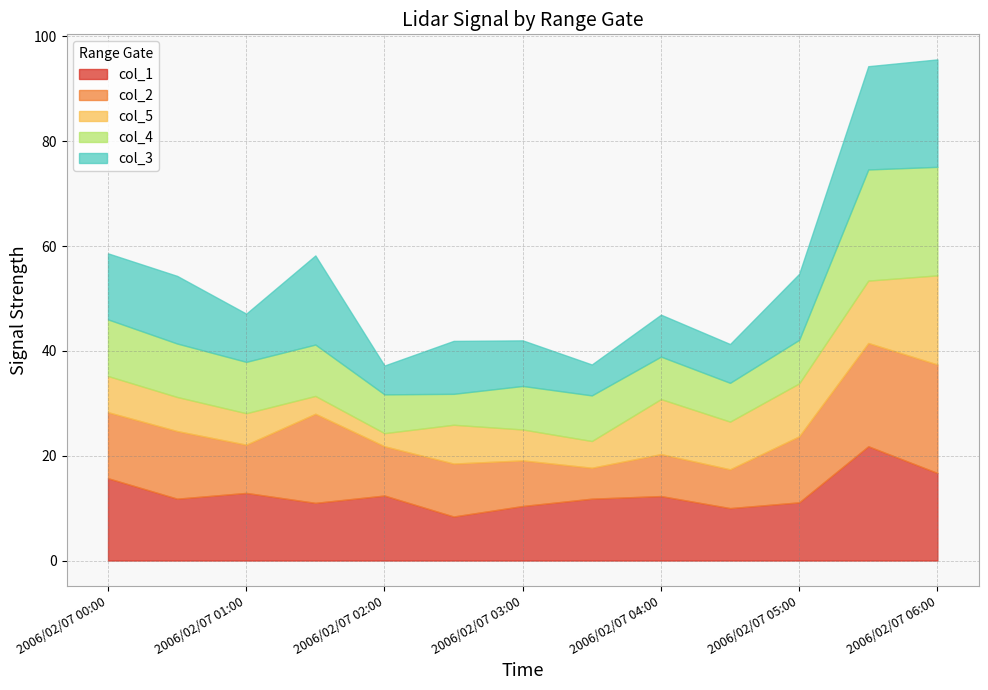

How many interior local peaks does the col_2 series have?

4